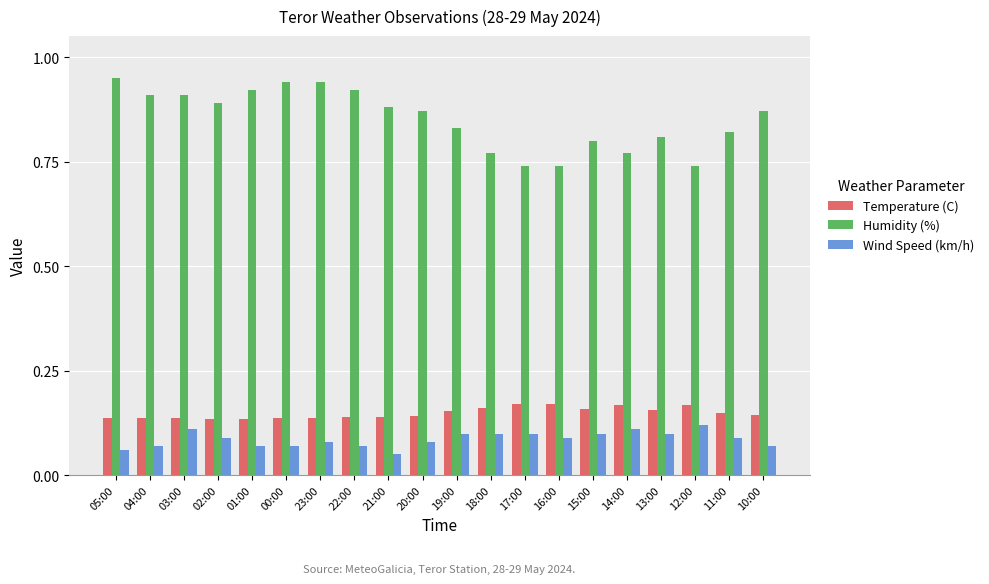

List the series in order of their peak value, lowest first.

Wind Speed (km/h), Temperature (C), Humidity (%)